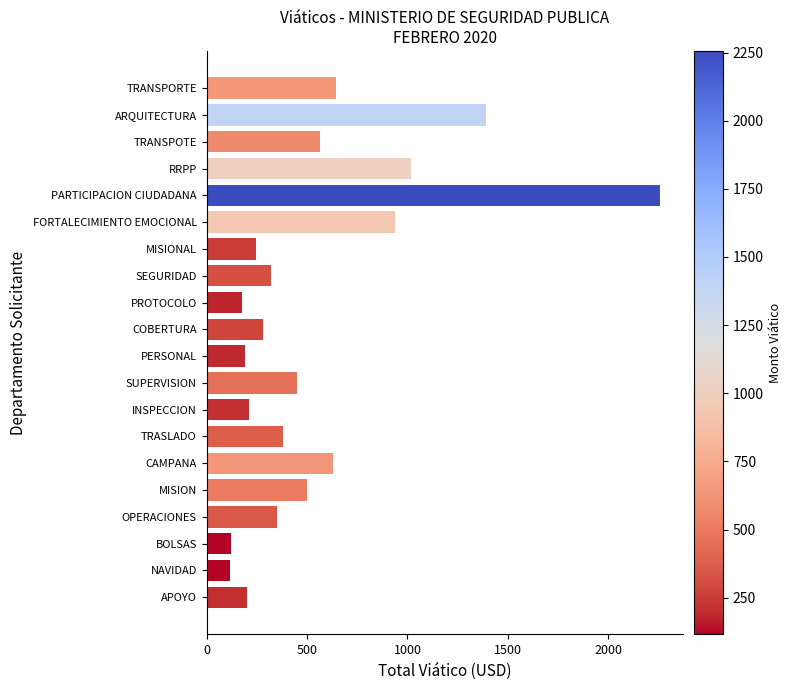

What is the value of the 11th bar from the top?

190.0